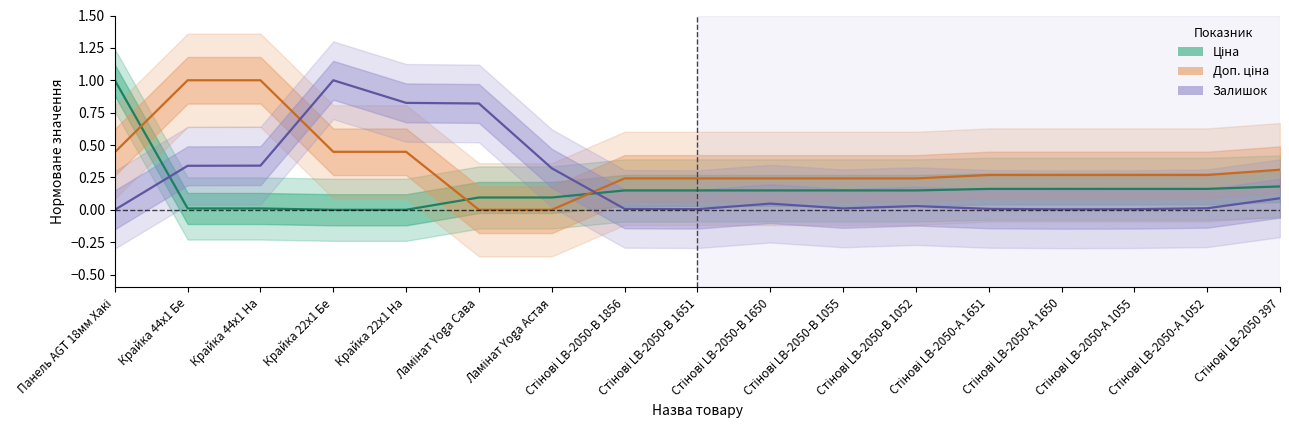

True or false: Доп. ціна has more than 1 points higher than both neighbors.

False